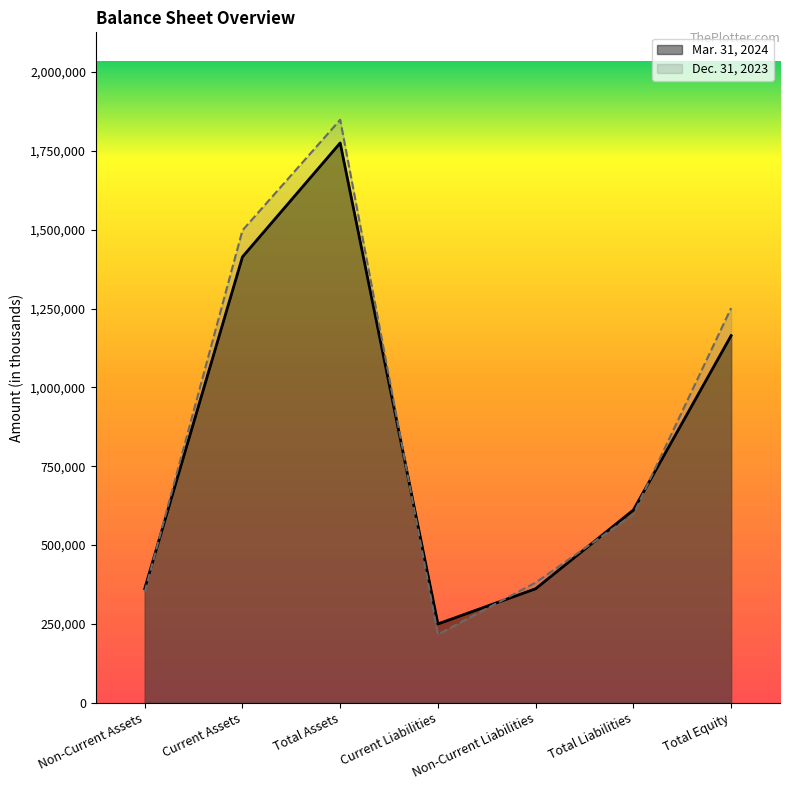

What is the greatest value displayed?

1848609